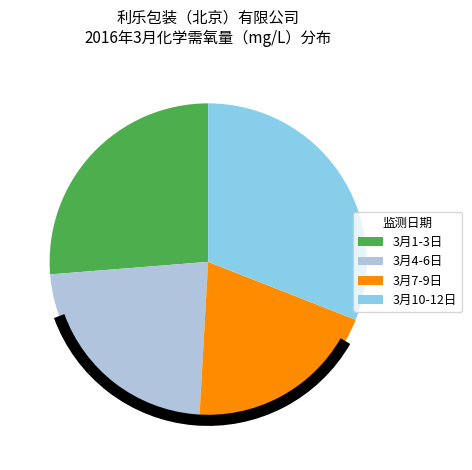

How many slices are in this pie chart?

4